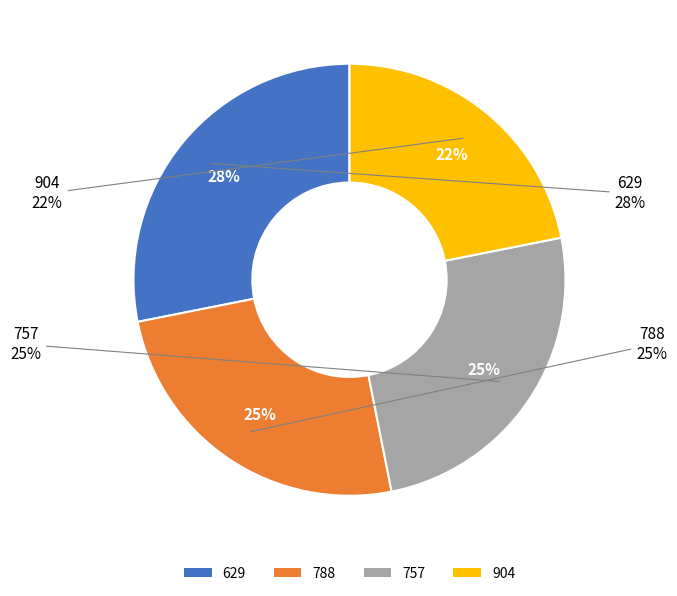

How much of the chart is everything except 757?

75.0%